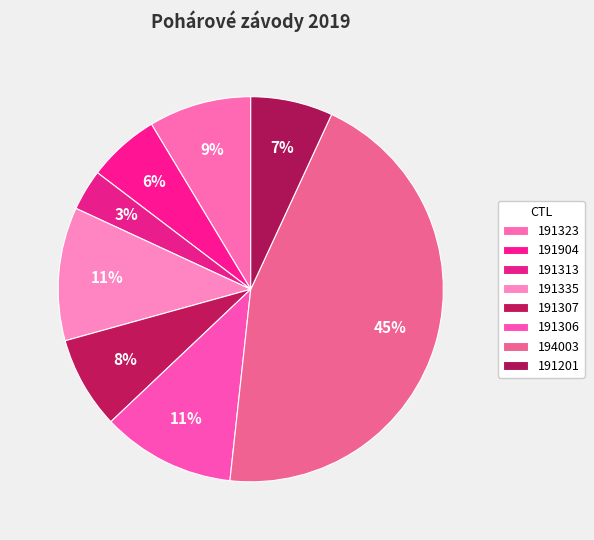

Is the sum of 191201 and 194003 greater than half?

Yes